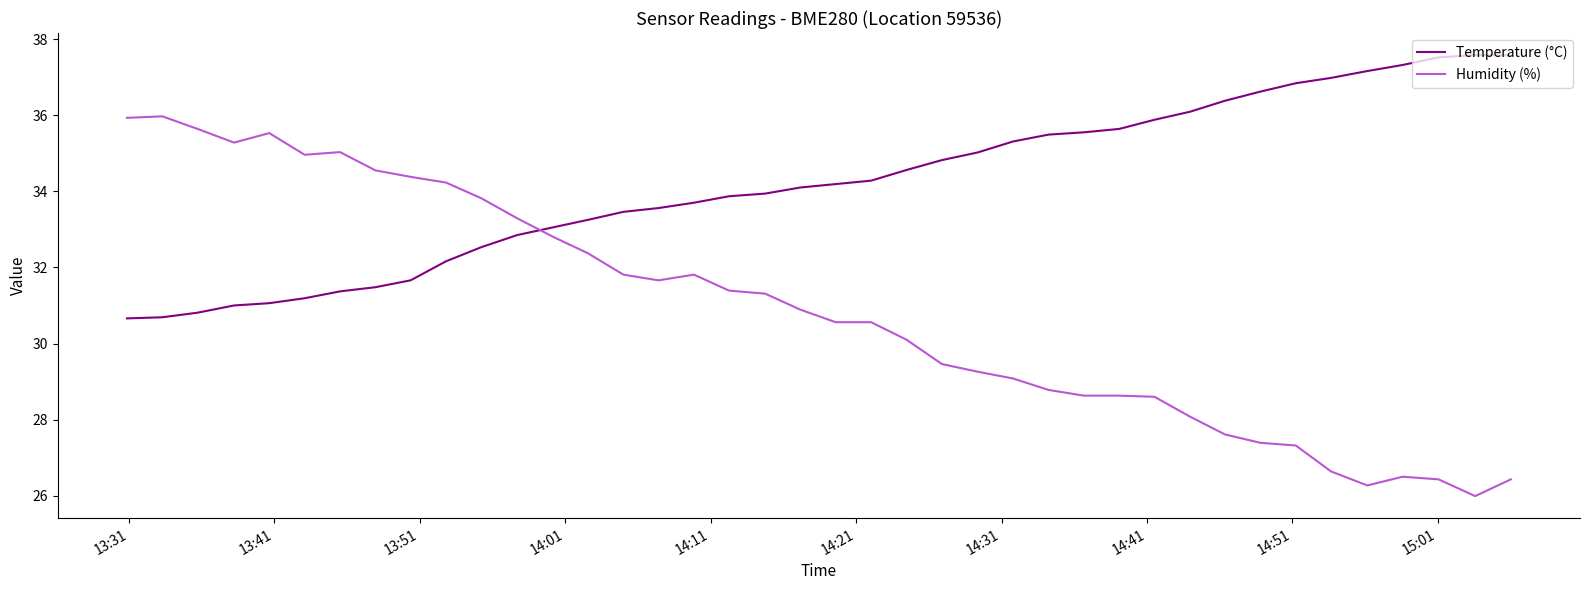

Which series has the widest spread of values?

Humidity (%)